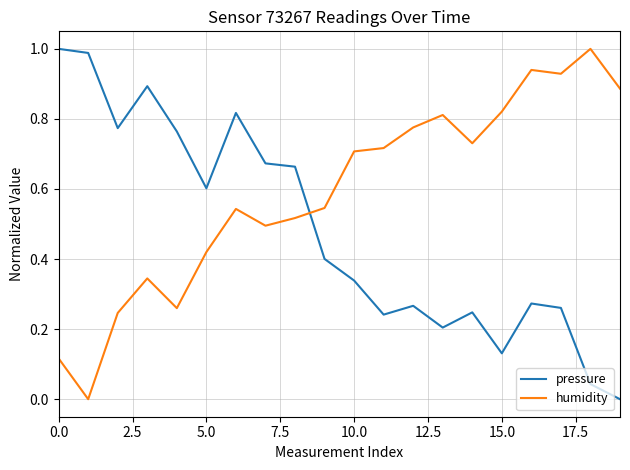

Which series has the largest total across all categories?

humidity